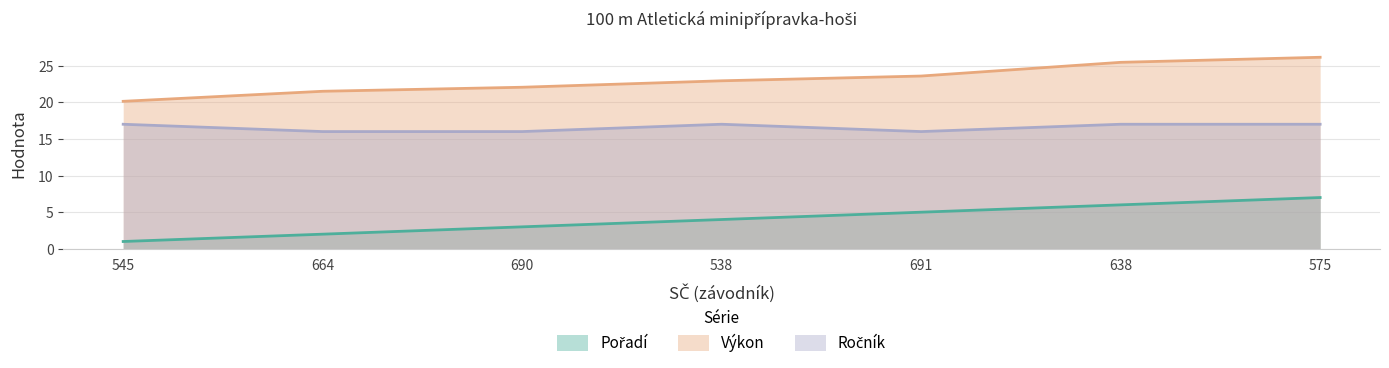

How many data points in Ročník are less than 17?

3